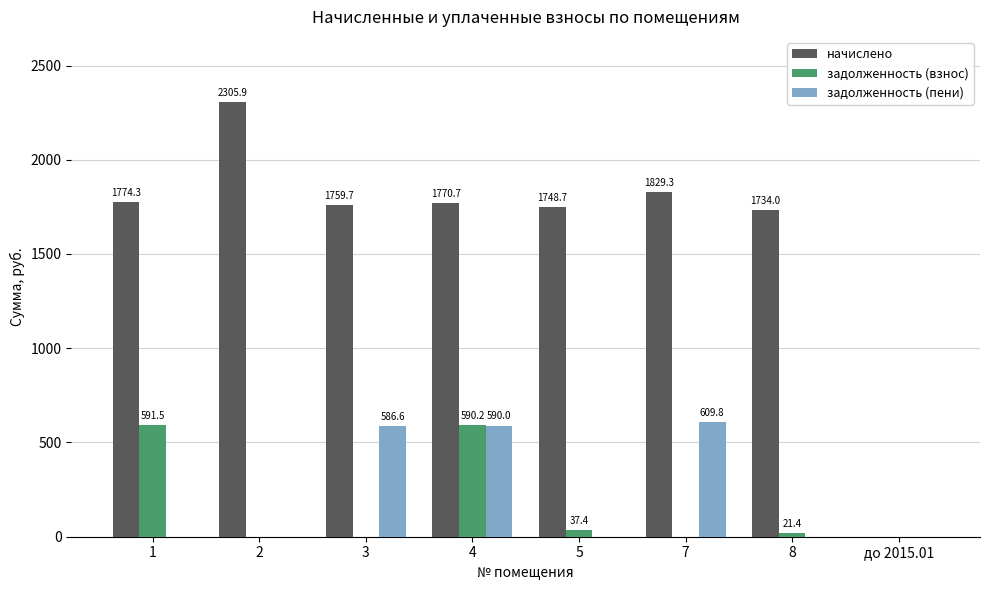

What is the greatest value displayed?

2305.9